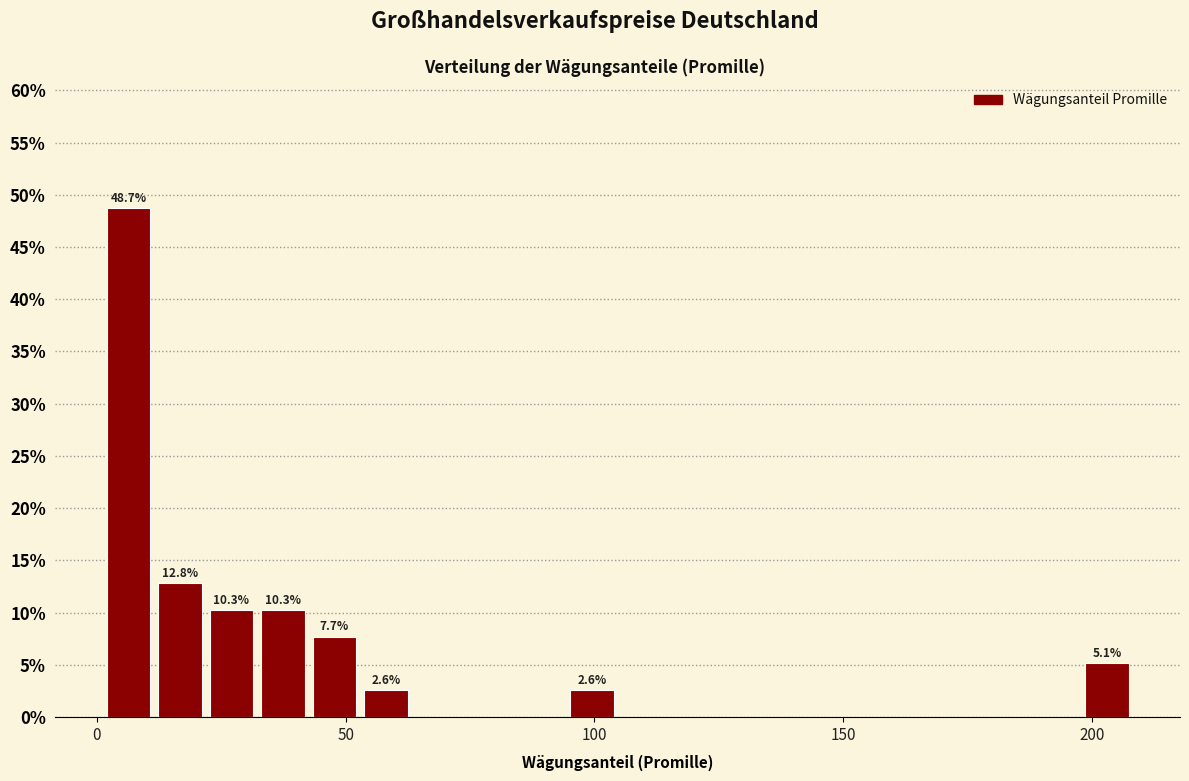

Read against the x-axis, roughly where is the centre of the tallest bar?

5